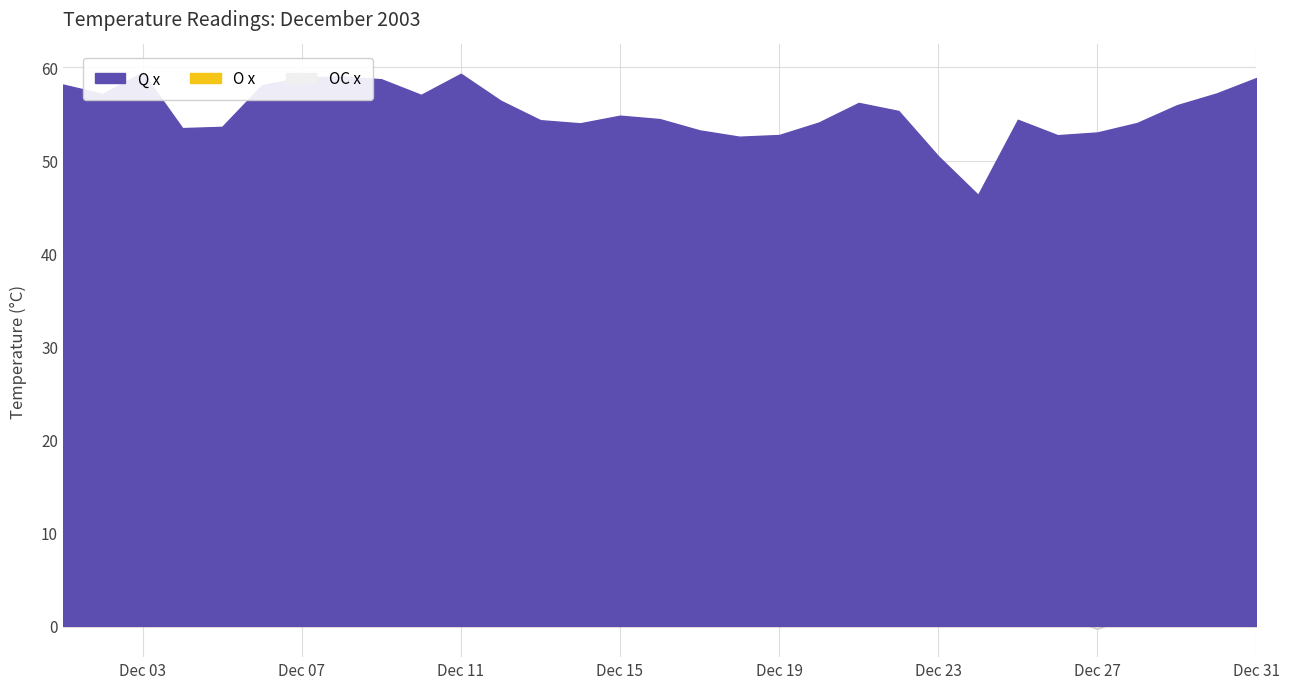

Where is the first local maximum for O x?

2003/12/2